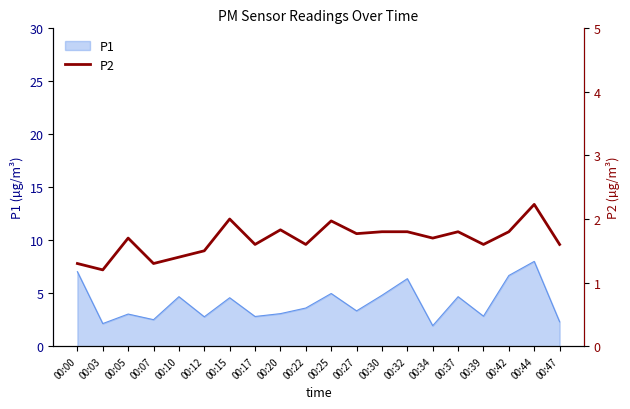

Where is the first local minimum?

00:03